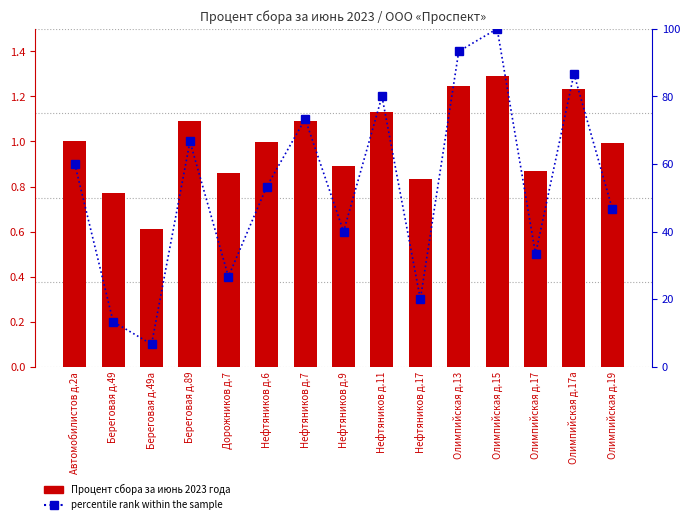

Reading right to left, what are all the values shown in this chart?

Процент сбора за июнь 2023 года: Олимпийская д.19=1.0	Олимпийская д.17а=1.2	Олимпийская д.17=0.9	Олимпийская д.15=1.3	Олимпийская д.13=1.2	Нефтяников д.17=0.8	Нефтяников д.11=1.1	Нефтяников д.9=0.9	Нефтяников д.7=1.1	Нефтяников д.6=1.0	Дорожников д.7=0.9	Береговая д.89=1.1	Береговая д.49а=0.6	Береговая д.49=0.8	Автомобилистов д.2а=1.0
percentile rank within the sample: Олимпийская д.19=46.7	Олимпийская д.17а=86.7	Олимпийская д.17=33.3	Олимпийская д.15=100.0	Олимпийская д.13=93.3	Нефтяников д.17=20.0	Нефтяников д.11=80.0	Нефтяников д.9=40.0	Нефтяников д.7=73.3	Нефтяников д.6=53.3	Дорожников д.7=26.7	Береговая д.89=66.7	Береговая д.49а=6.7	Береговая д.49=13.3	Автомобилистов д.2а=60.0